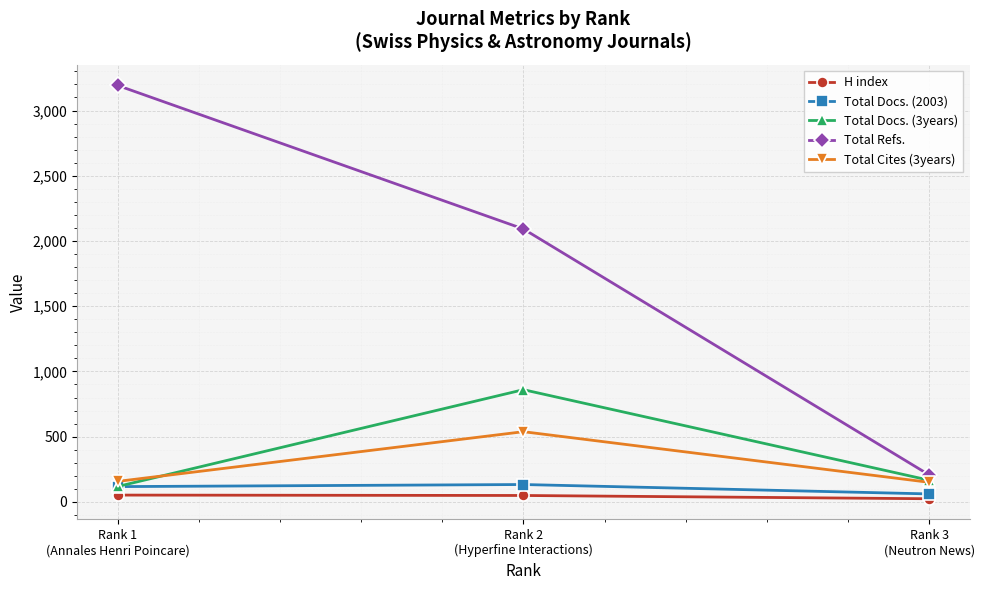

The Total Refs. series shows 2092 at Rank 2
(Hyperfine Interactions). True or false?

True